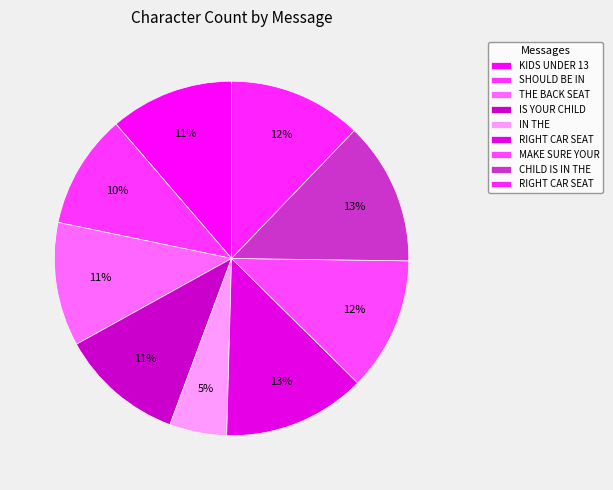

How many slices are in this pie chart?

9